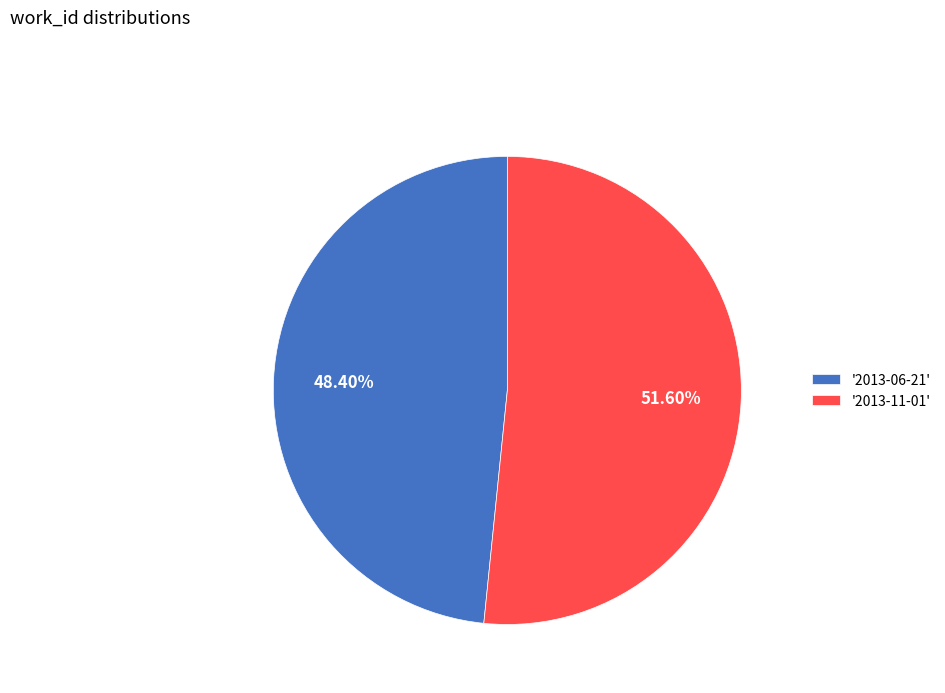

How many slices are in this pie chart?

2